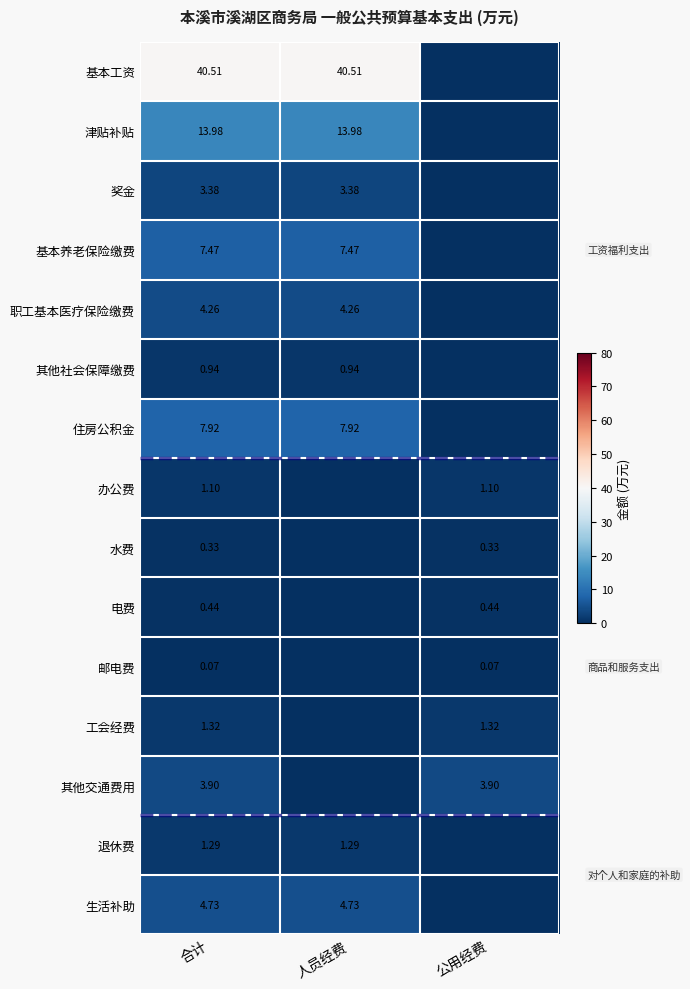

At which category is the sum across all series the highest?

合计